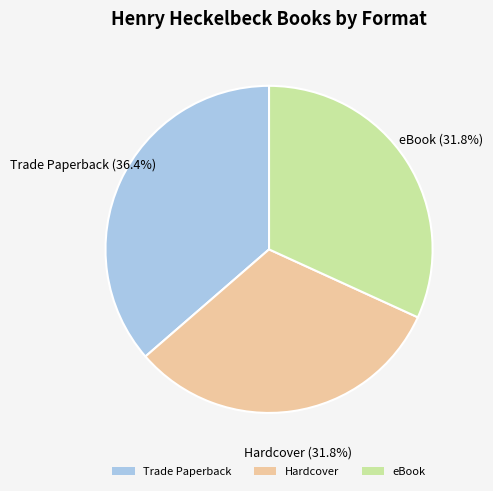

True or false: Hardcover accounts for 42% of the total.

False